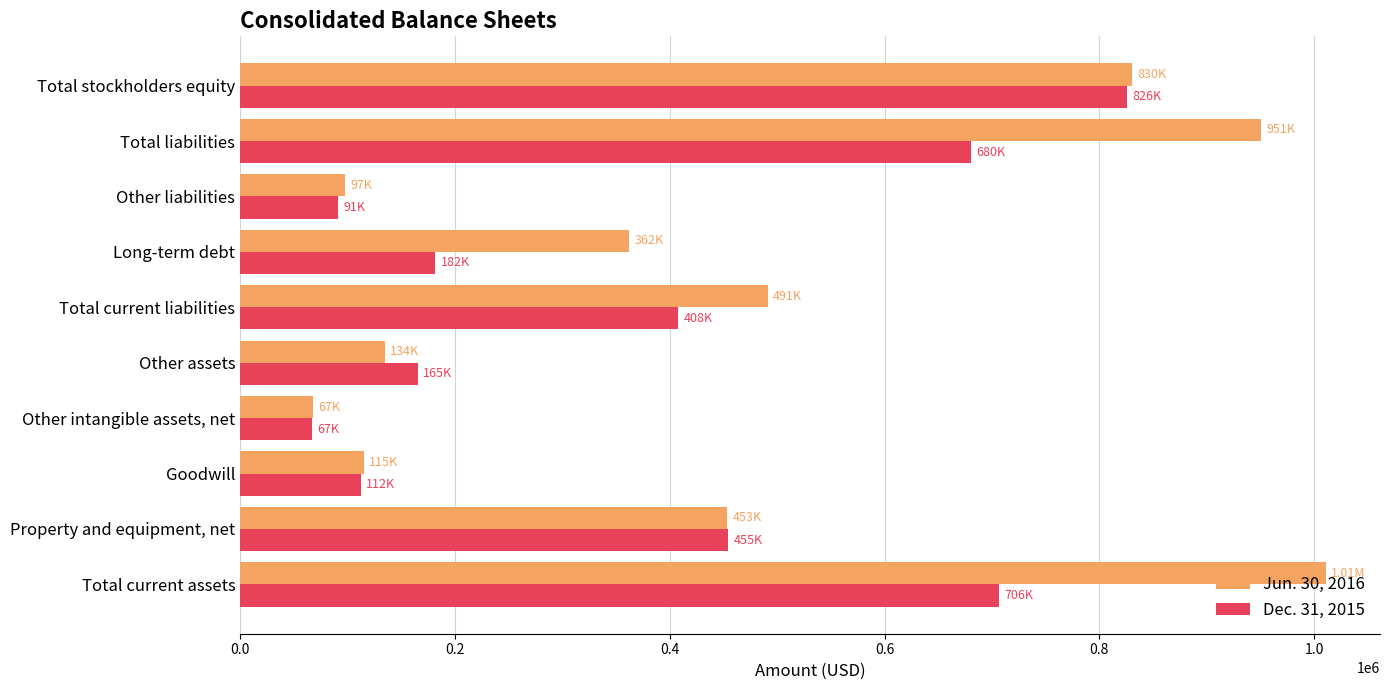

Which series has the widest spread of values?

Jun. 30, 2016